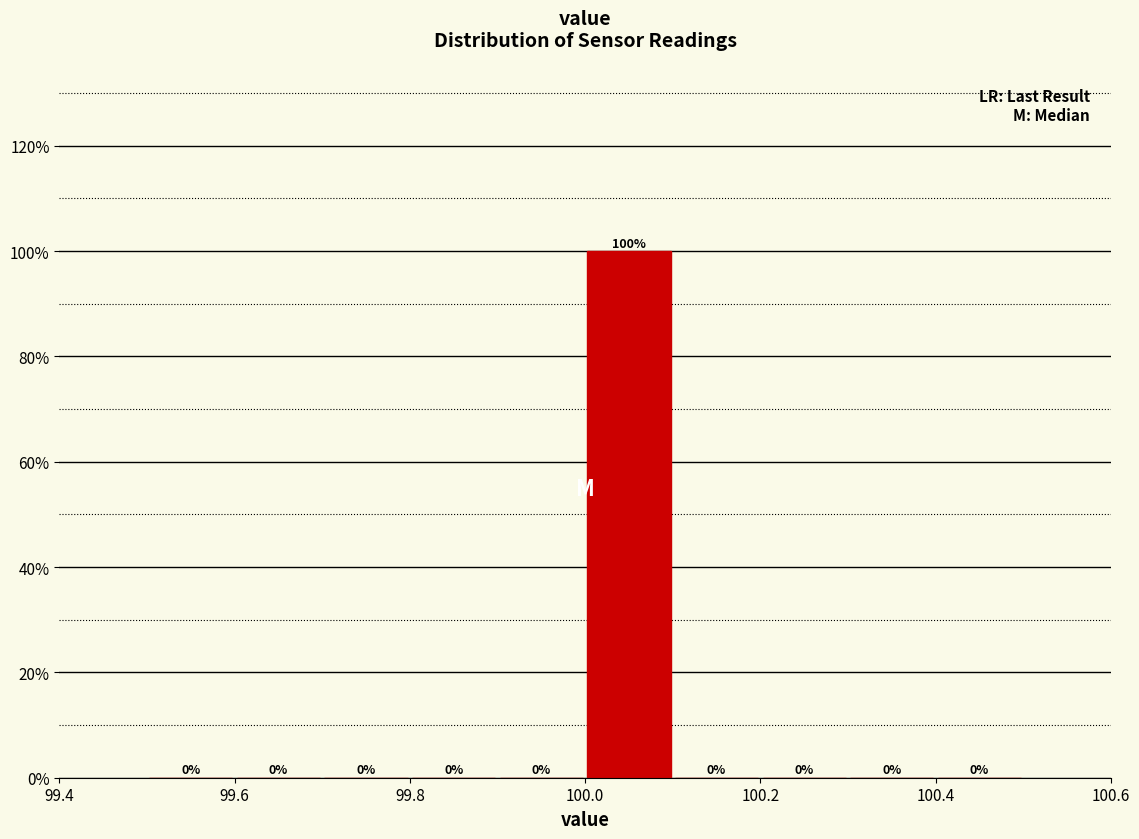

Over which range of the x-axis is the bar tallest?

100.0 to 100.1